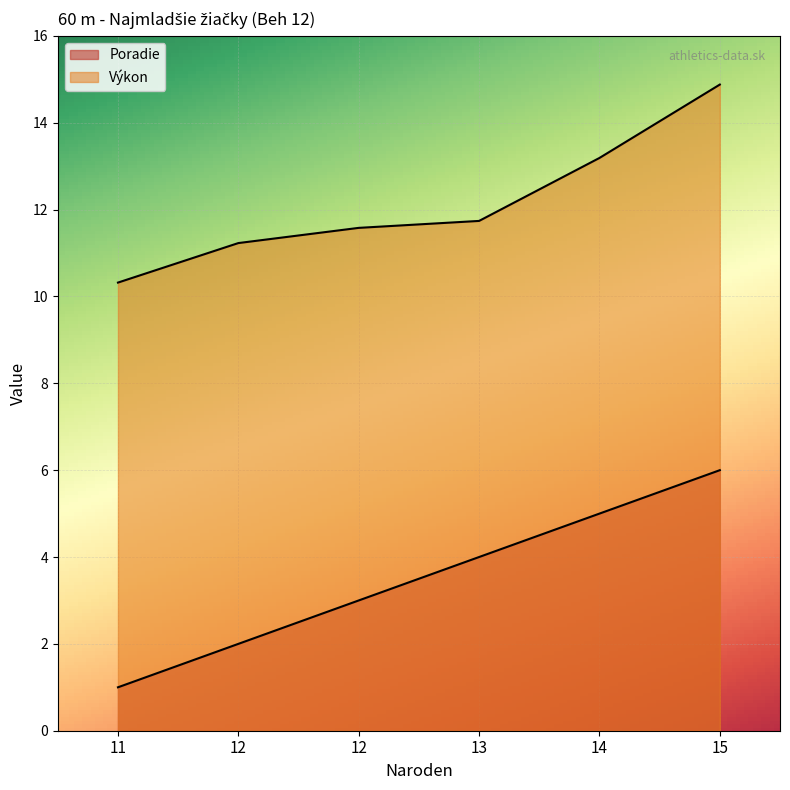

What value does the Výkon series have at 13?

11.7